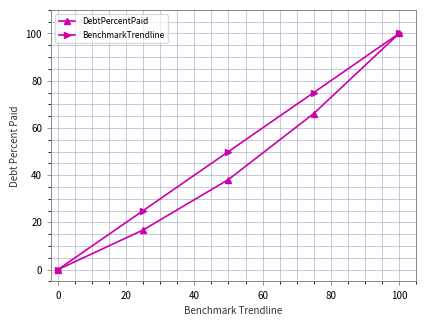

Which series has the largest total across all categories?

BenchmarkTrendline